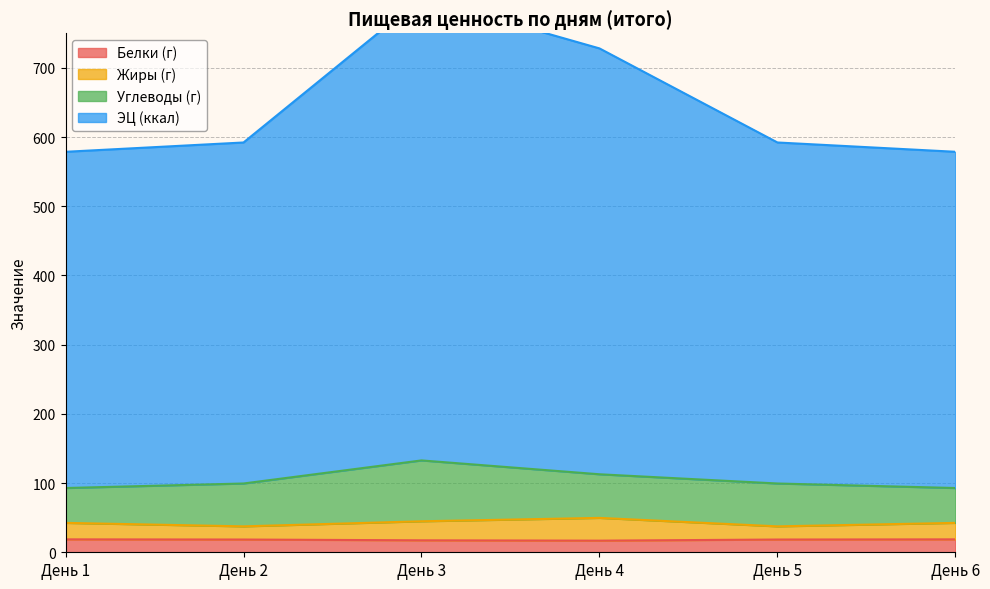

The value of ЭЦ (ккал) at День 4 is 728.1. True or false?

True